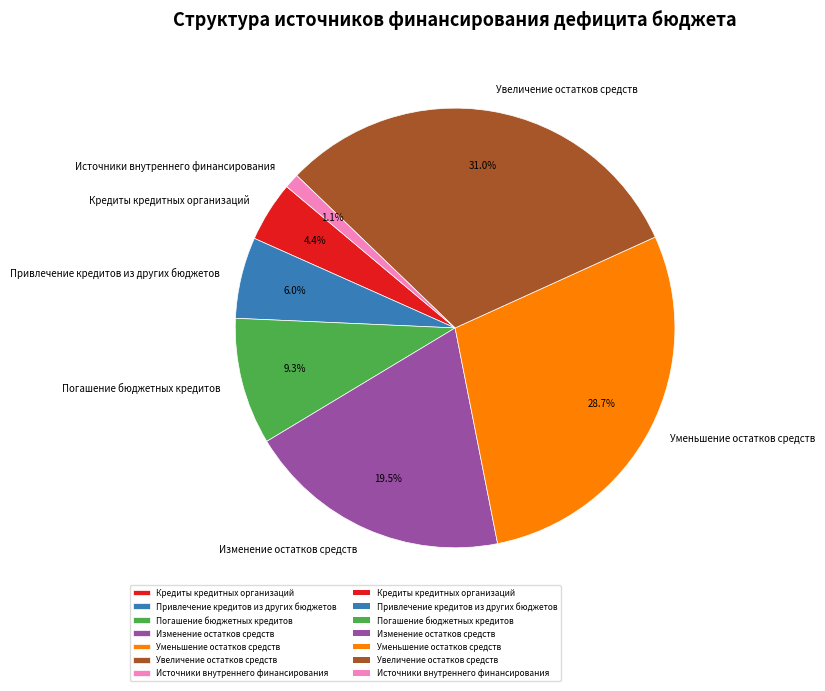

Does Источники внутреннего финансирования account for over 50% of the chart?

No